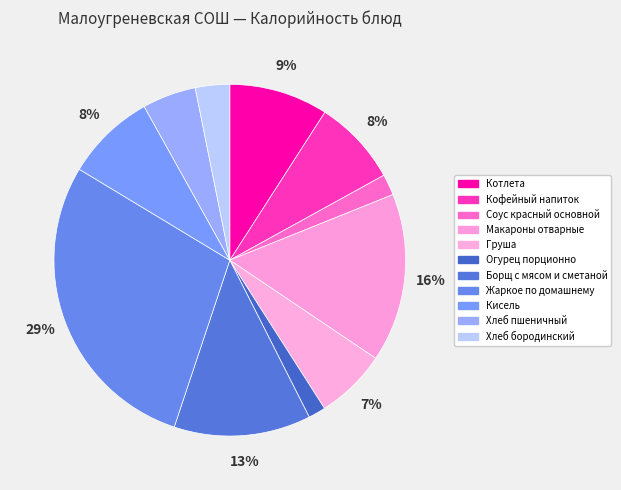

The Кофейный напиток slice represents 15% of the pie. True or false?

False